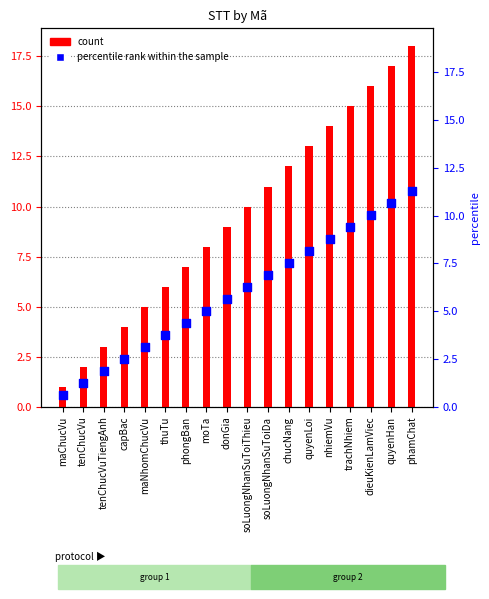

Which series reaches the maximum Y coordinate?

count